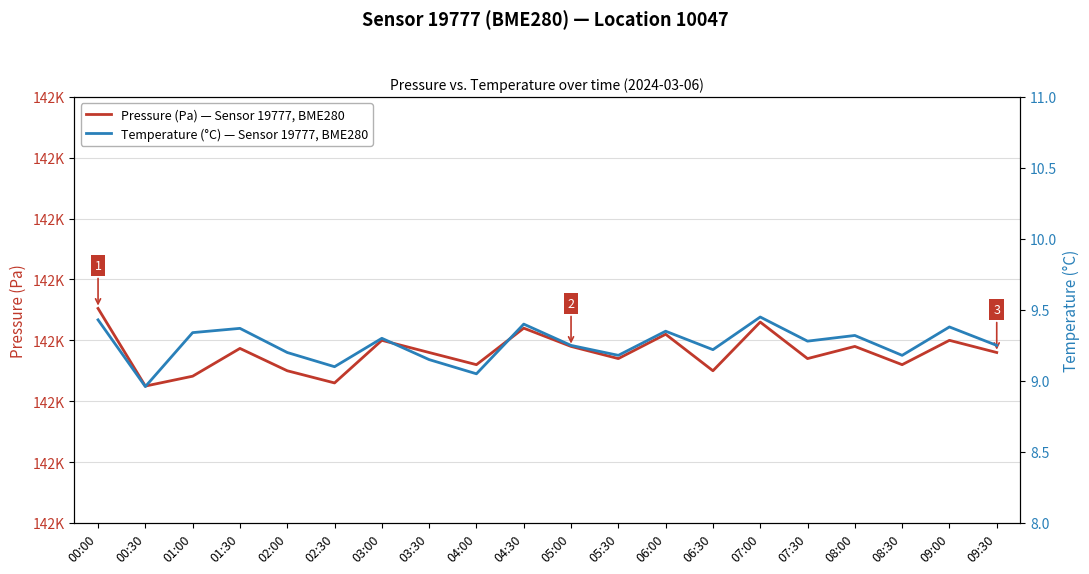

Reading left to right, what are all the values shown in this chart?

Pressure (Pa) — Sensor 19777, BME280: 00:00=142152.4	00:30=142024.8	01:00=142041.1	01:30=142086.7	02:00=142050.0	02:30=142030.0	03:00=142100.0	03:30=142080.0	04:00=142060.0	04:30=142120.0	05:00=142090.0	05:30=142070.0	06:00=142110.0	06:30=142050.0	07:00=142130.0	07:30=142070.0	08:00=142090.0	08:30=142060.0	09:00=142100.0	09:30=142080.0
Temperature (°C) — Sensor 19777, BME280: 00:00=9.4	00:30=9.0	01:00=9.3	01:30=9.4	02:00=9.2	02:30=9.1	03:00=9.3	03:30=9.2	04:00=9.1	04:30=9.4	05:00=9.2	05:30=9.2	06:00=9.3	06:30=9.2	07:00=9.4	07:30=9.3	08:00=9.3	08:30=9.2	09:00=9.4	09:30=9.2